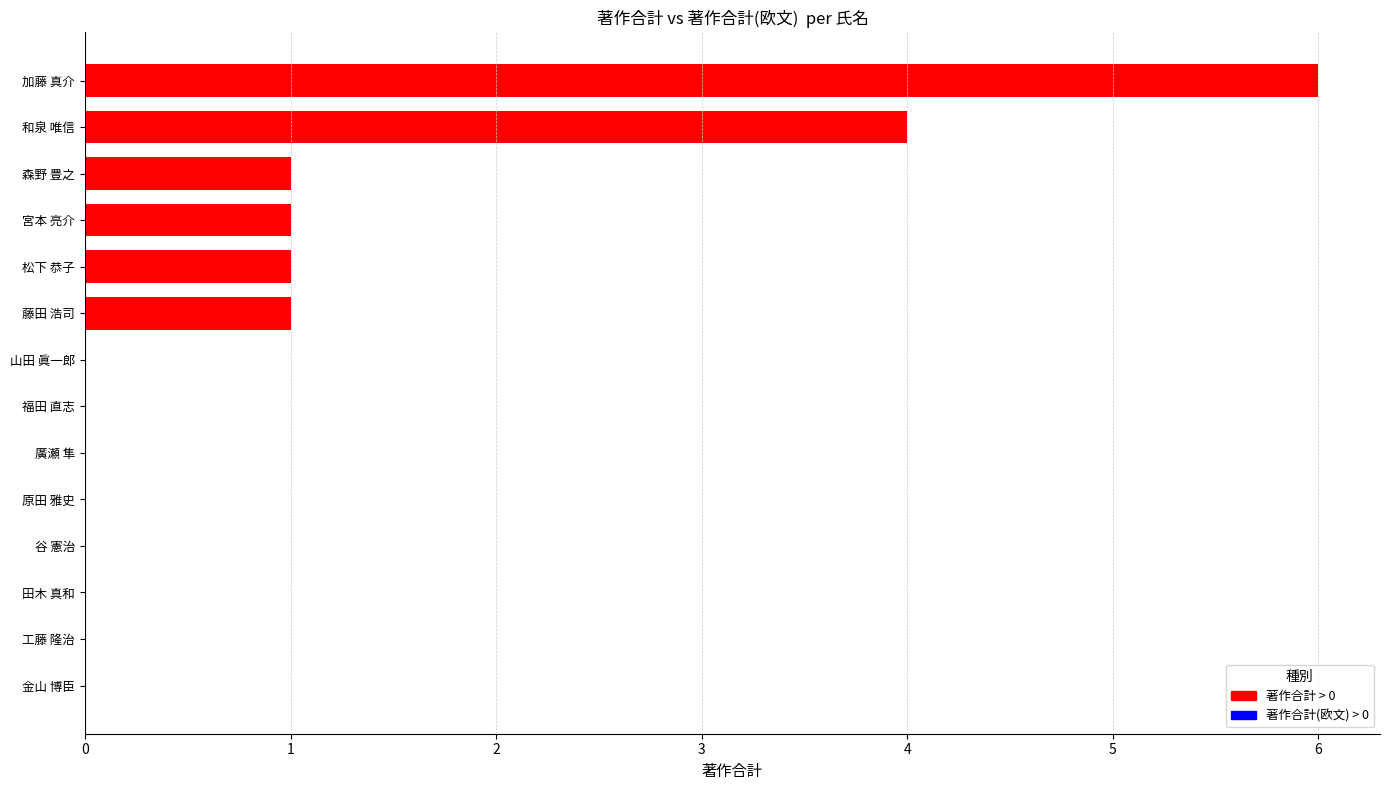

What is the change in value from 工藤 隆治 to 藤田 浩司?

+1